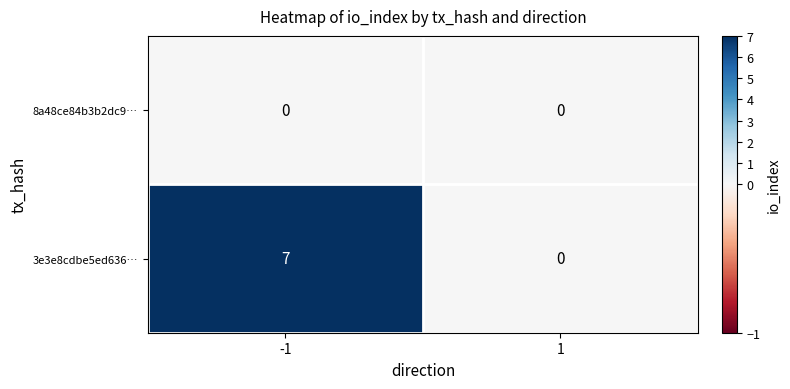

The 3e3e8cdbe5ed636… series shows 7 at -1. True or false?

True